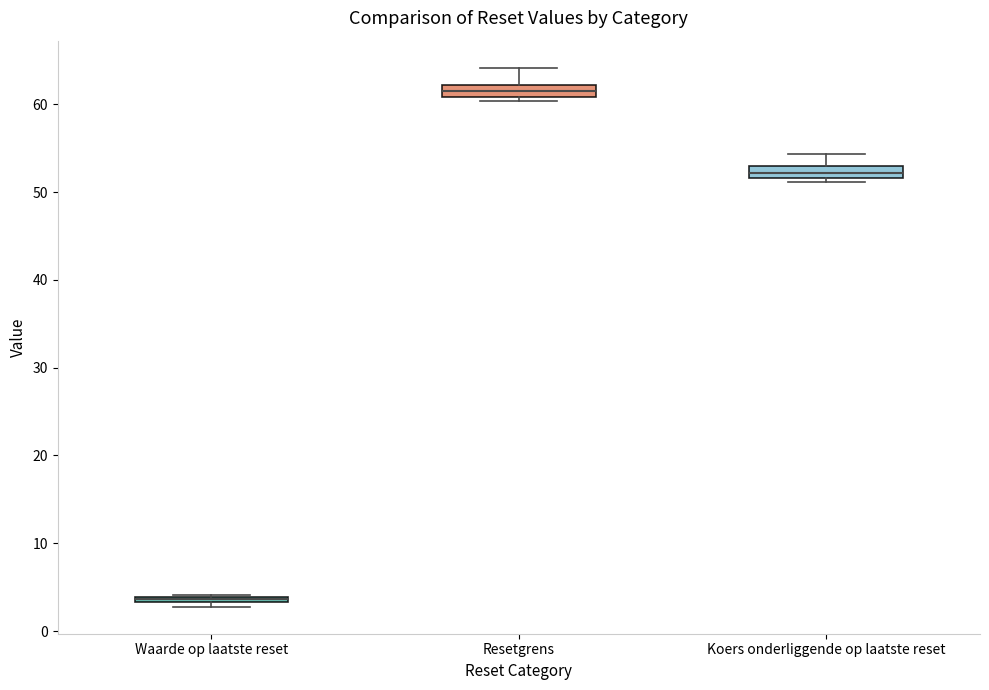

Where is the lower edge of the box for Waarde op laatste reset on the y-axis? The values are not printed on the chart, so give them approximately, as read against the axis.

3